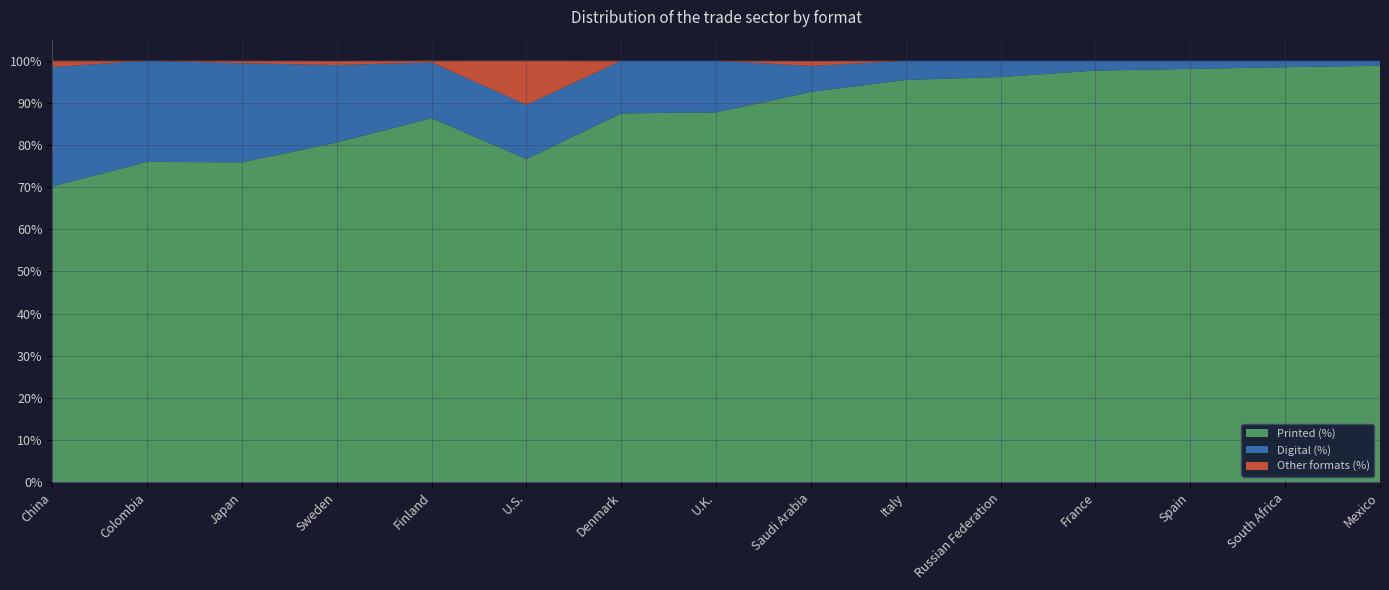

Reading left to right, extract all data points from this chart.

Printed (%): China=70.2	Colombia=76.0	Japan=75.9	Sweden=80.6	Finland=86.4	U.S.=76.7	Denmark=87.5	U.K.=87.8	Saudi Arabia=92.6	Italy=95.5	Russian Federation=96.1	France=97.7	Spain=98.1	South Africa=98.5	Mexico=98.8
Digital (%): China=28.3	Colombia=24.0	Japan=23.5	Sweden=18.4	Finland=13.2	U.S.=12.9	Denmark=12.5	U.K.=12.2	Saudi Arabia=6.2	Italy=4.5	Russian Federation=3.9	France=2.3	Spain=1.9	South Africa=1.5	Mexico=1.2
Other formats (%): China=1.5	Colombia=0.0	Japan=0.6	Sweden=1.0	Finland=0.4	U.S.=10.5	Denmark=0.0	U.K.=0.0	Saudi Arabia=1.2	Italy=0.0	Russian Federation=0.0	France=0.0	Spain=0.0	South Africa=0.0	Mexico=0.0